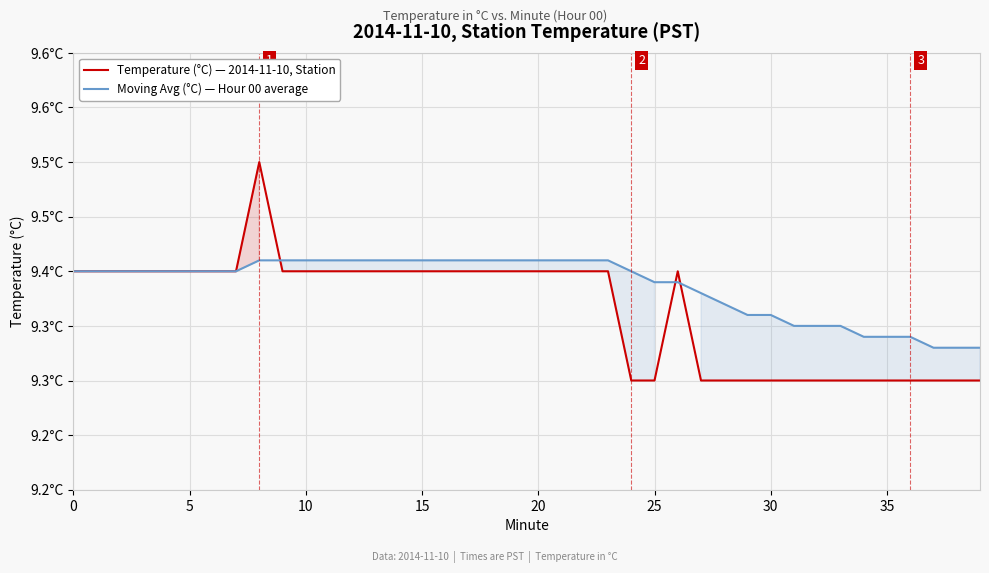

Is the value of Temperature (°C) — 2014-11-10, Station at 21 greater than the value of Moving Avg (°C) — Hour 00 average at 38?

Yes